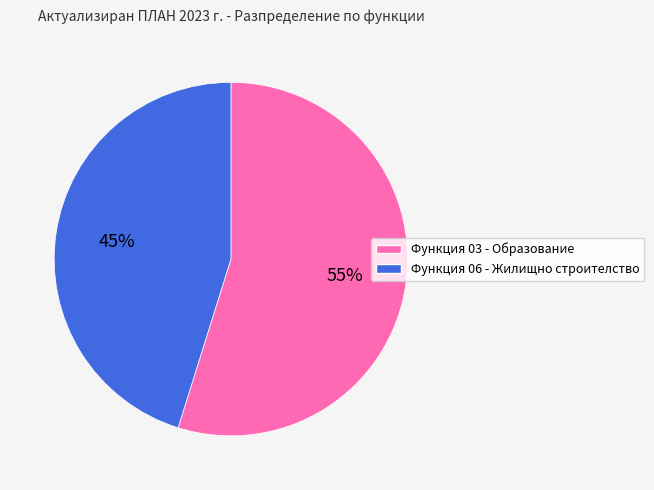

How many segments does this pie chart have?

2